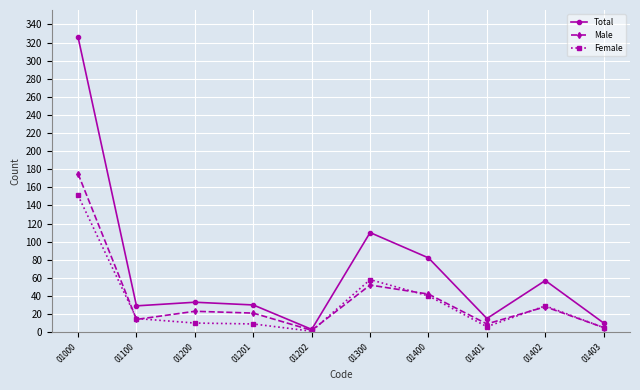

Is the value of Total at 01200 greater than the value of Male at 01100?

Yes